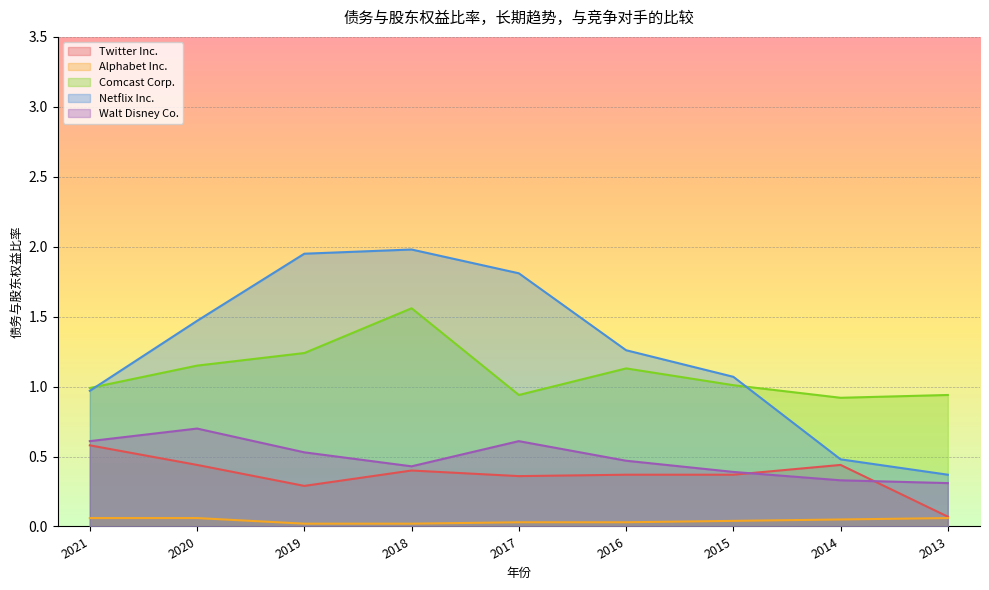

Which series has the widest spread of values?

Netflix Inc.